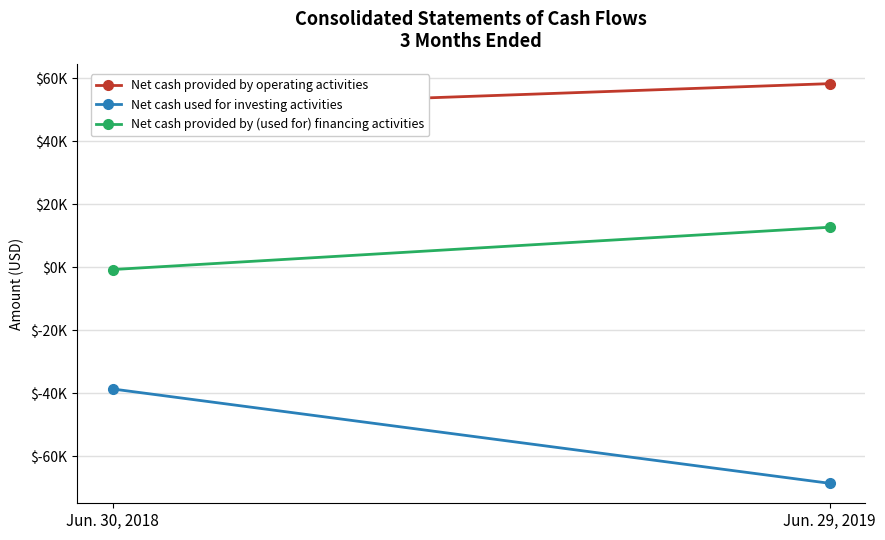

Reading left to right, extract all data points from this chart.

Net cash provided by operating activities: Jun. 30, 2018=50171	Jun. 29, 2019=58219
Net cash used for investing activities: Jun. 30, 2018=-38655	Jun. 29, 2019=-68579
Net cash provided by (used for) financing activities: Jun. 30, 2018=-763	Jun. 29, 2019=12659